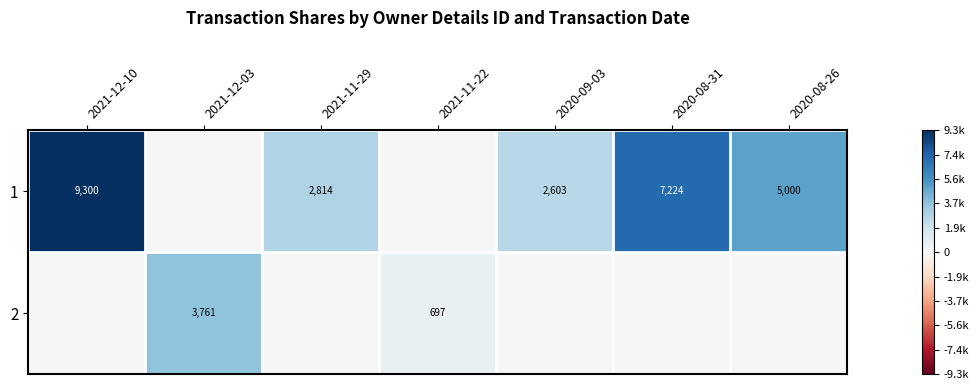

The value of 2 at 2021-12-03 is 0.1. True or false?

False